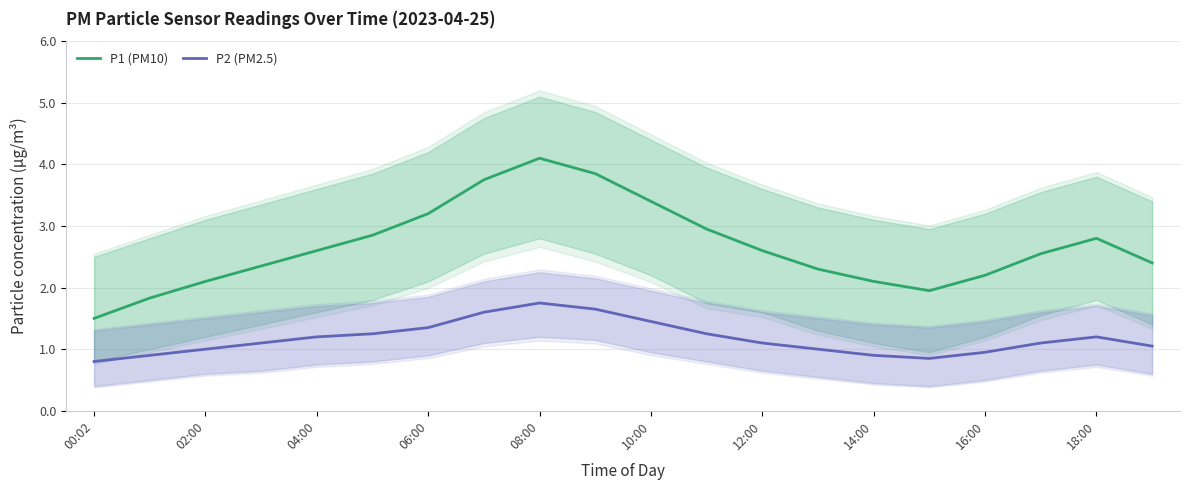

What is the difference between the second highest and second lowest values in the P1 (PM10) series?

2.0